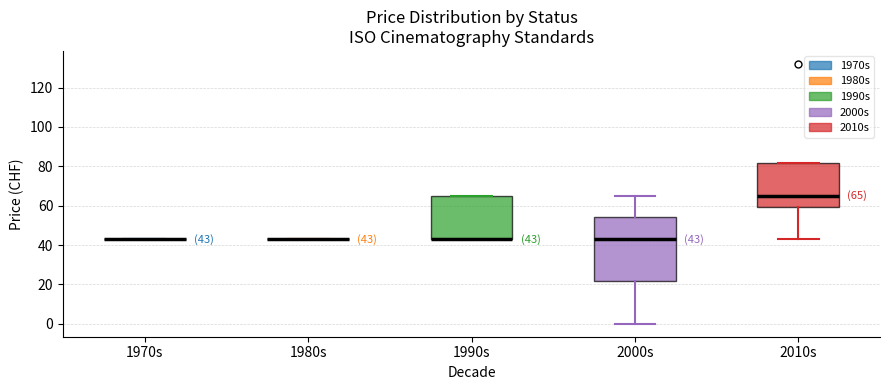

Comparing the boxes themselves (not the whiskers), which one is the tallest?

2000s